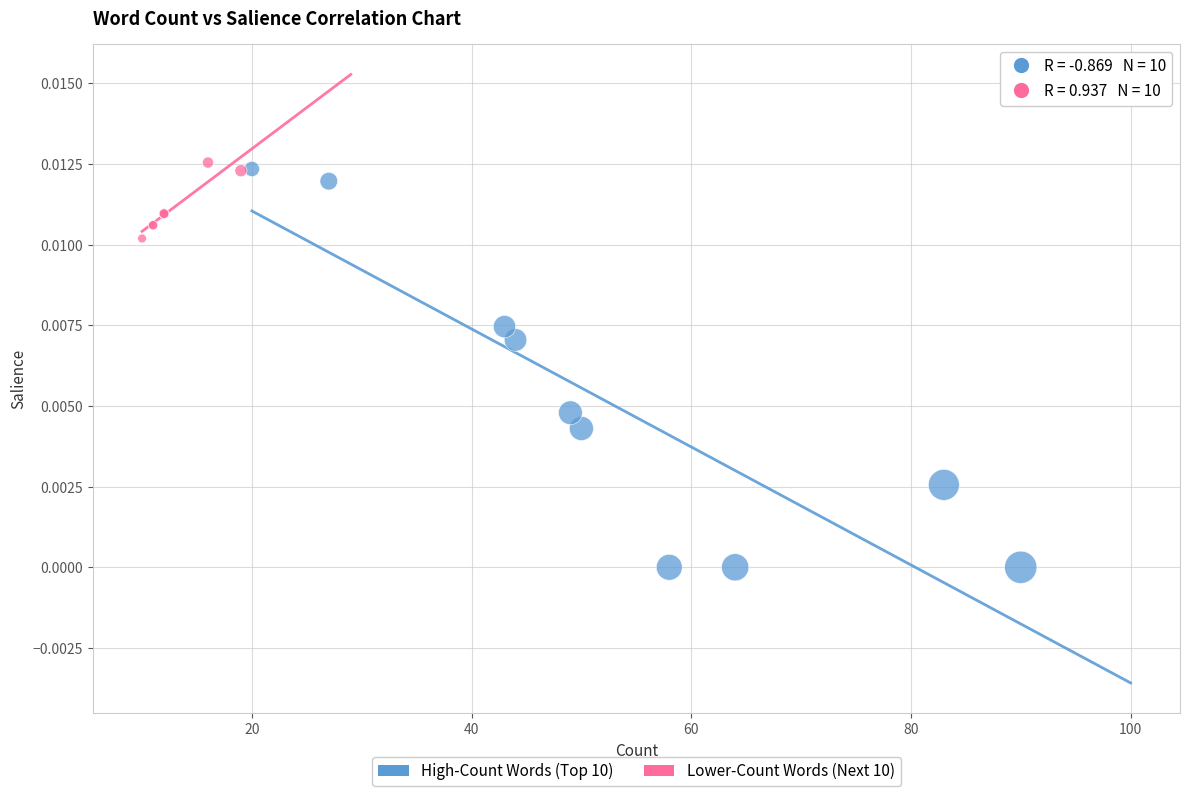

Which series reaches the minimum Y coordinate?

High-Count Words (Top 10)